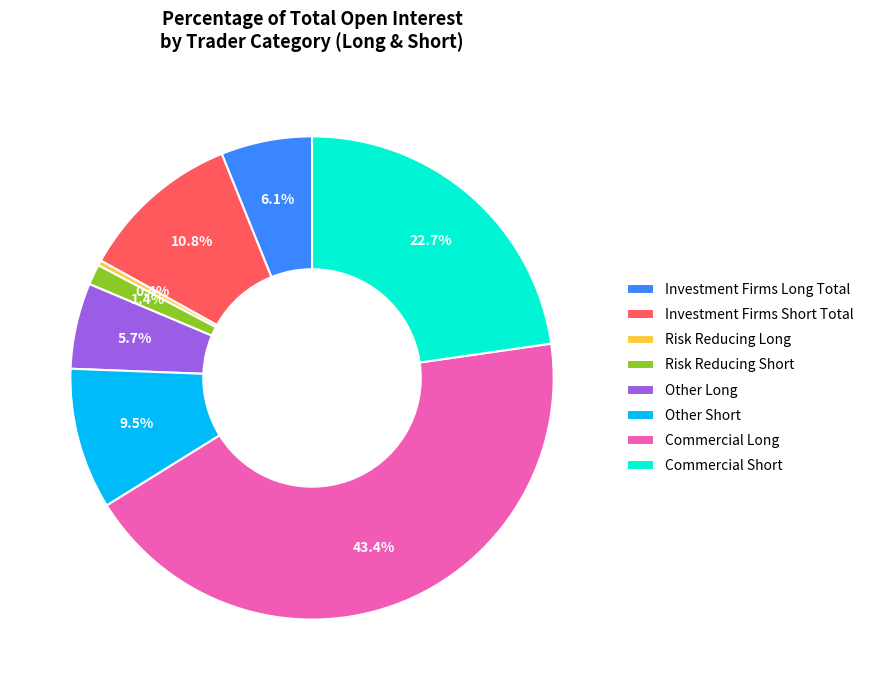

To the nearest percent, what is the difference between the largest and smallest slice percentages?

43%